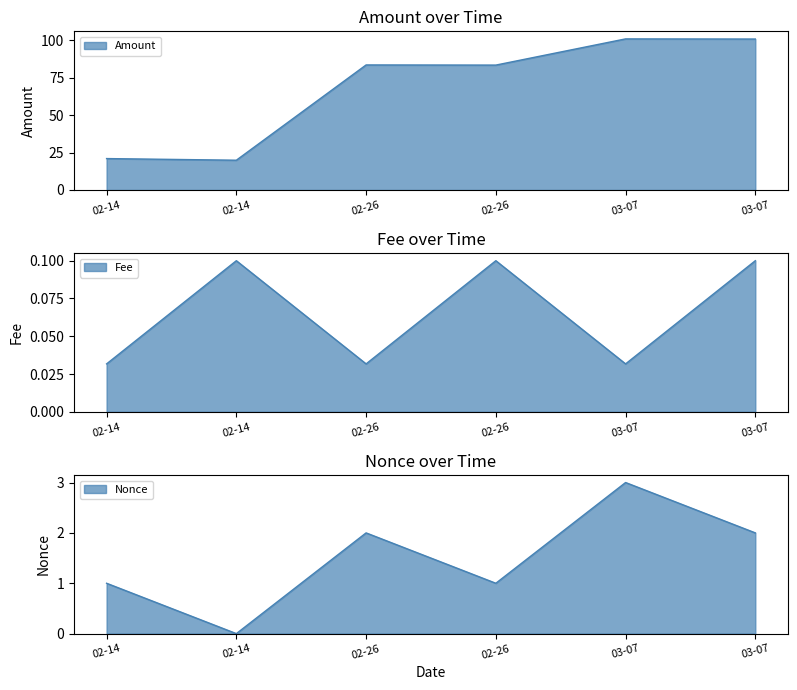

True or false: Fee and Amount cross at least once.

False